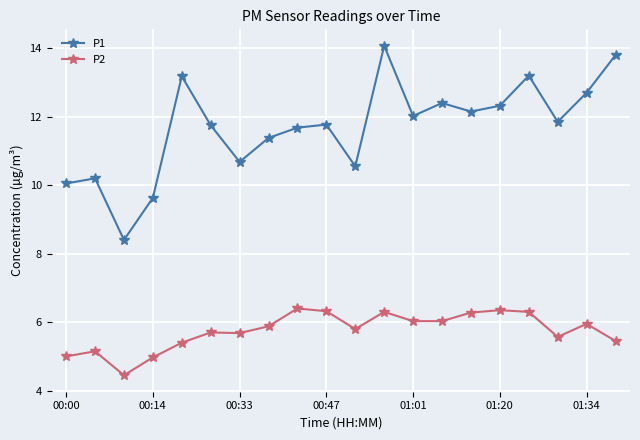

What is the value of the P1 point at the 6th from the left?

11.8